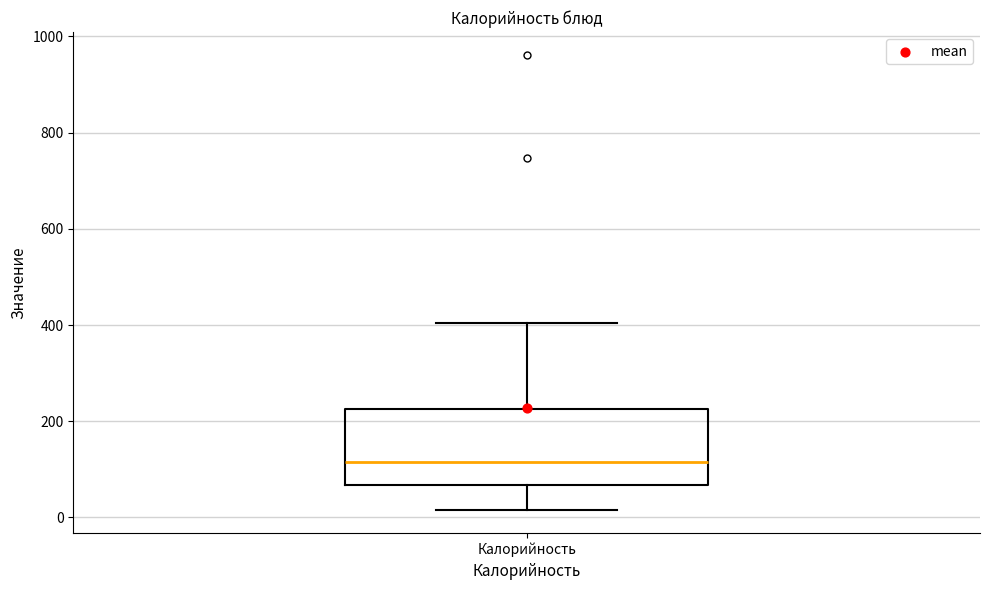

Read this box plot against the y-axis: the position of the median line, the range covered by the box, and the ends of both whiskers. The values are not printed on the chart, so give them approximately, as read against the axis.

median 120, box 60 to 220, whiskers 20 to 400